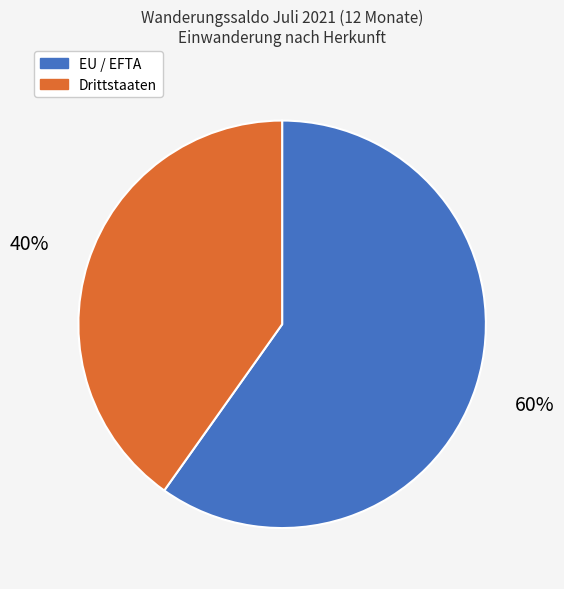

The Drittstaaten slice represents 29% of the pie. True or false?

False